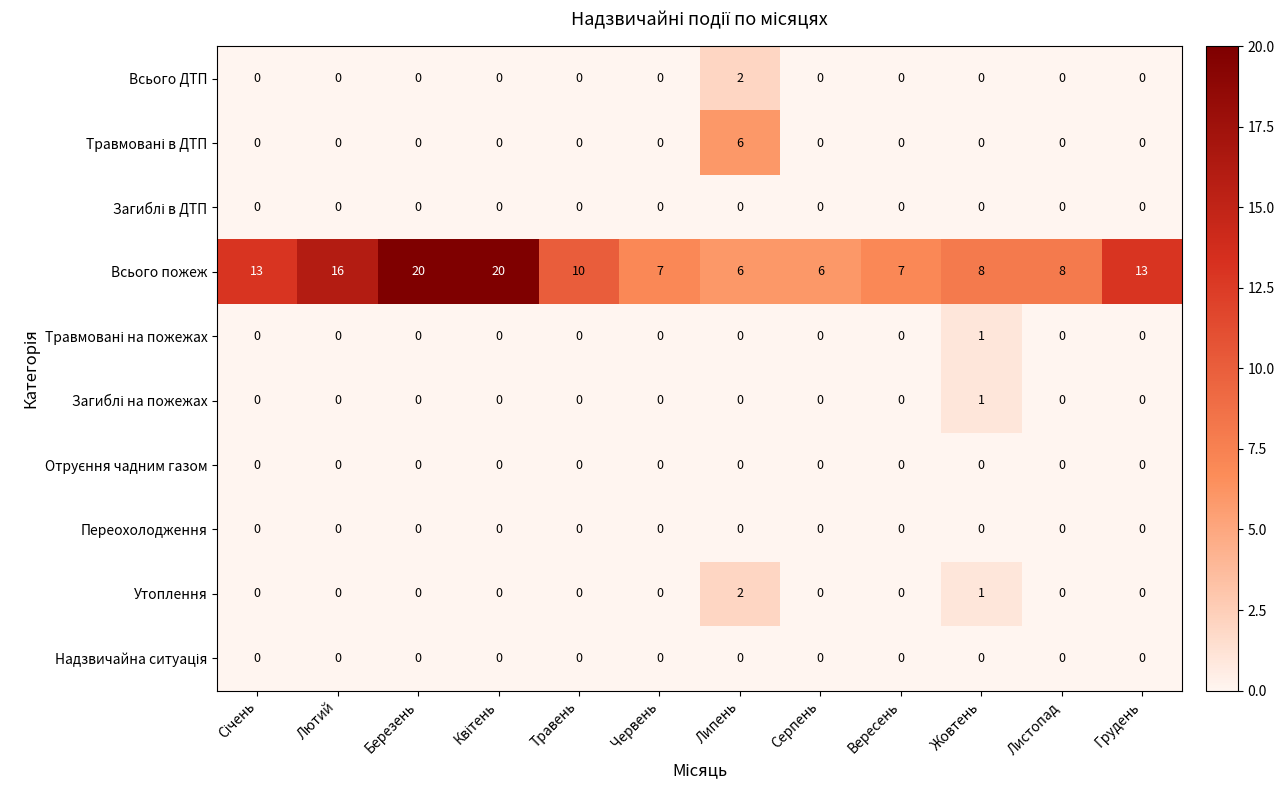

Which series has the largest total across all categories?

Всього пожеж